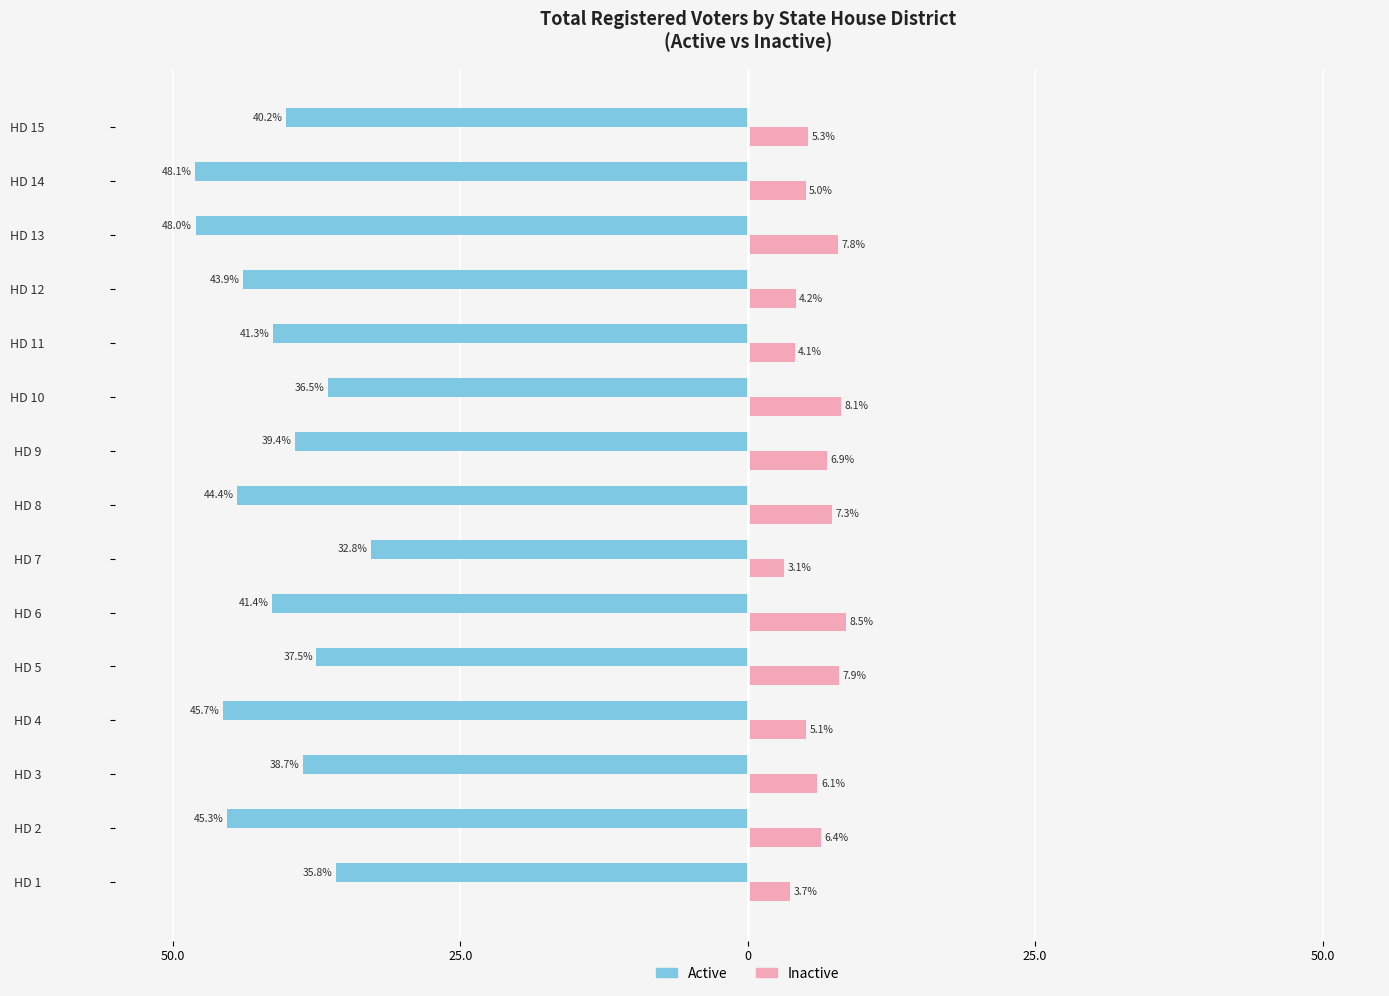

What are all the series names shown in the legend?

Active, Inactive